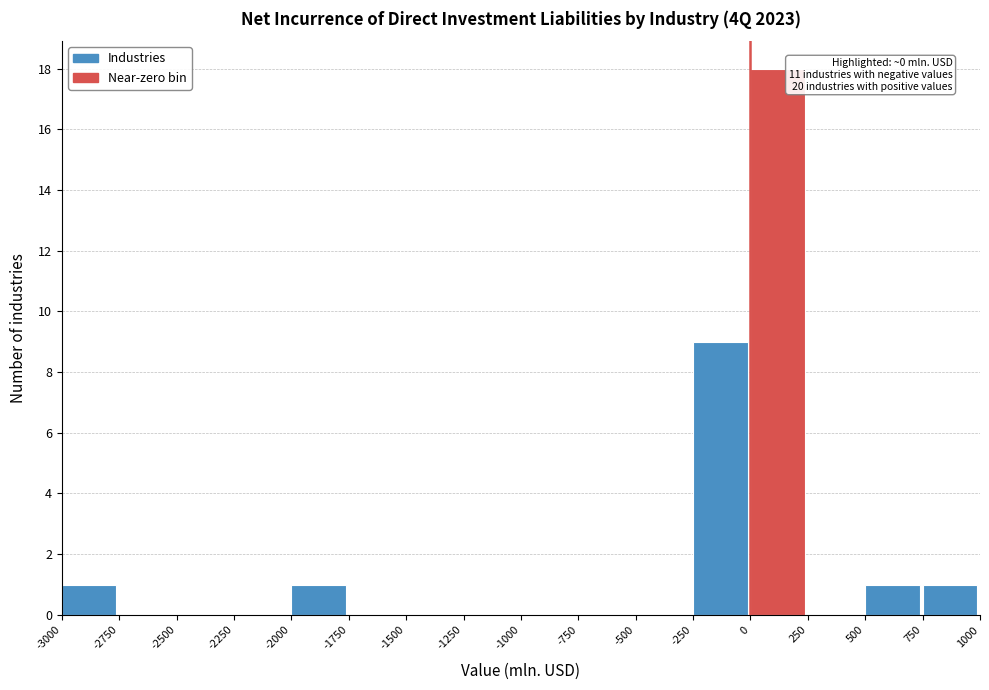

Over which range of the x-axis is the bar tallest?

0 to 250